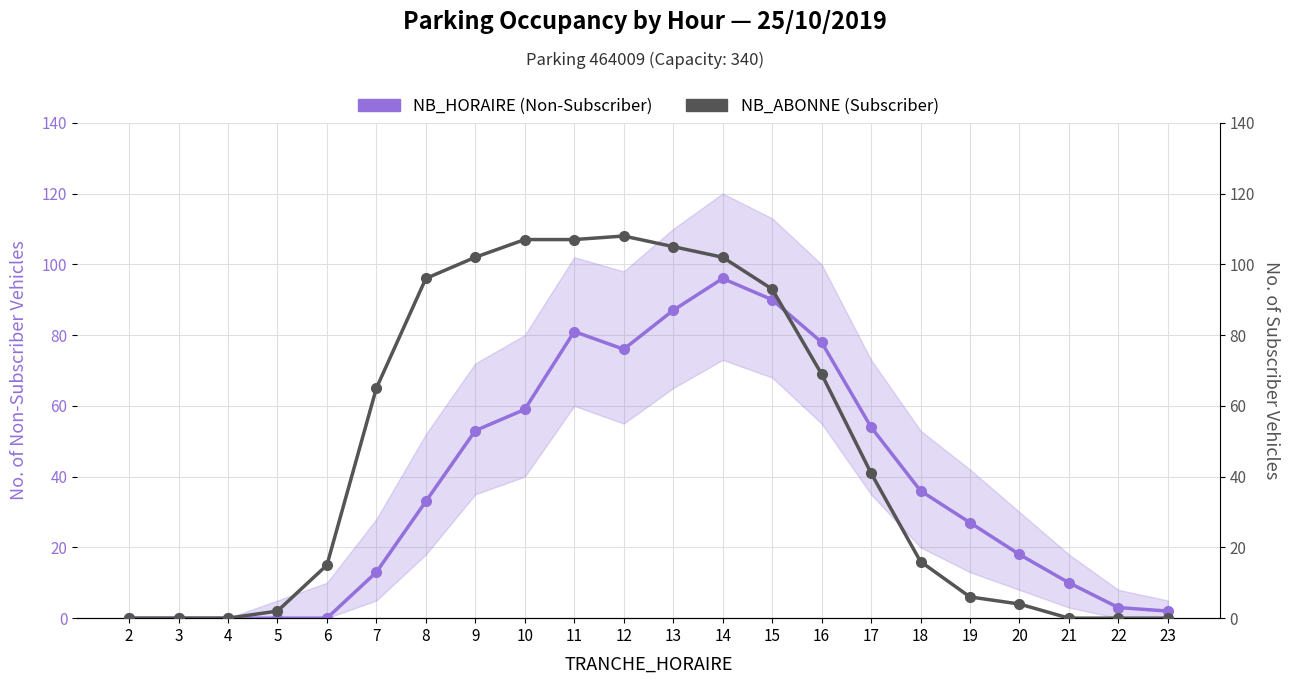

What is the value of the NB_HORAIRE (Non-Subscriber) point at the 21st from the left?

3